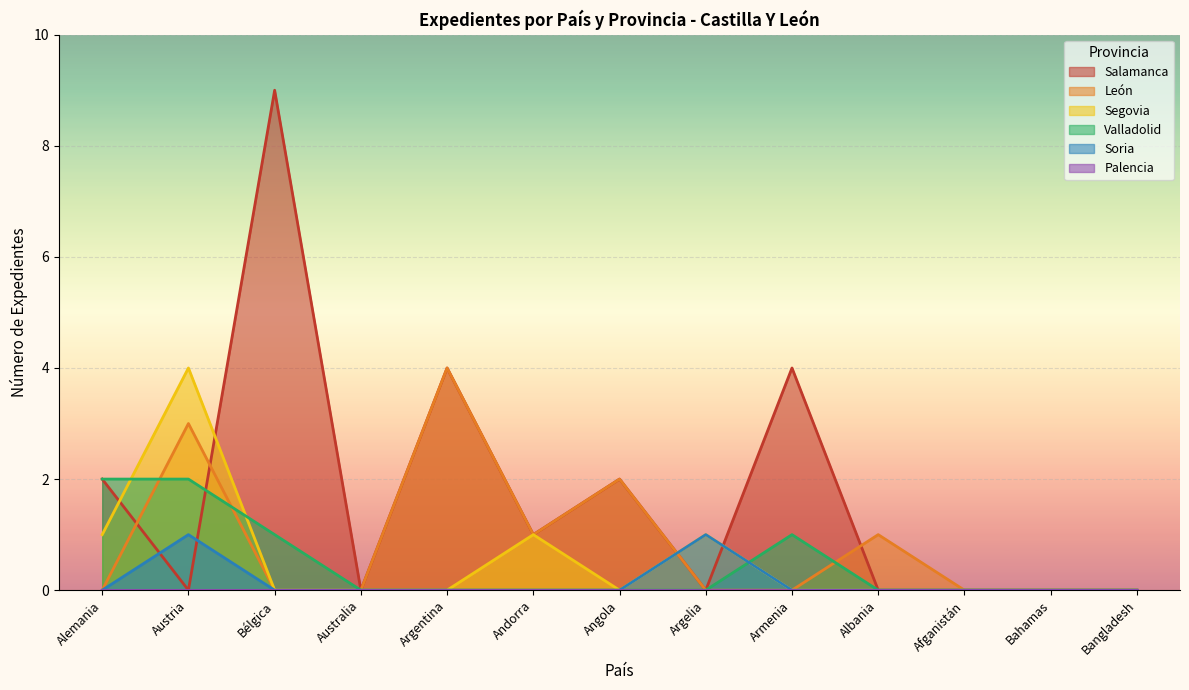

Which series has the widest spread of values?

Salamanca